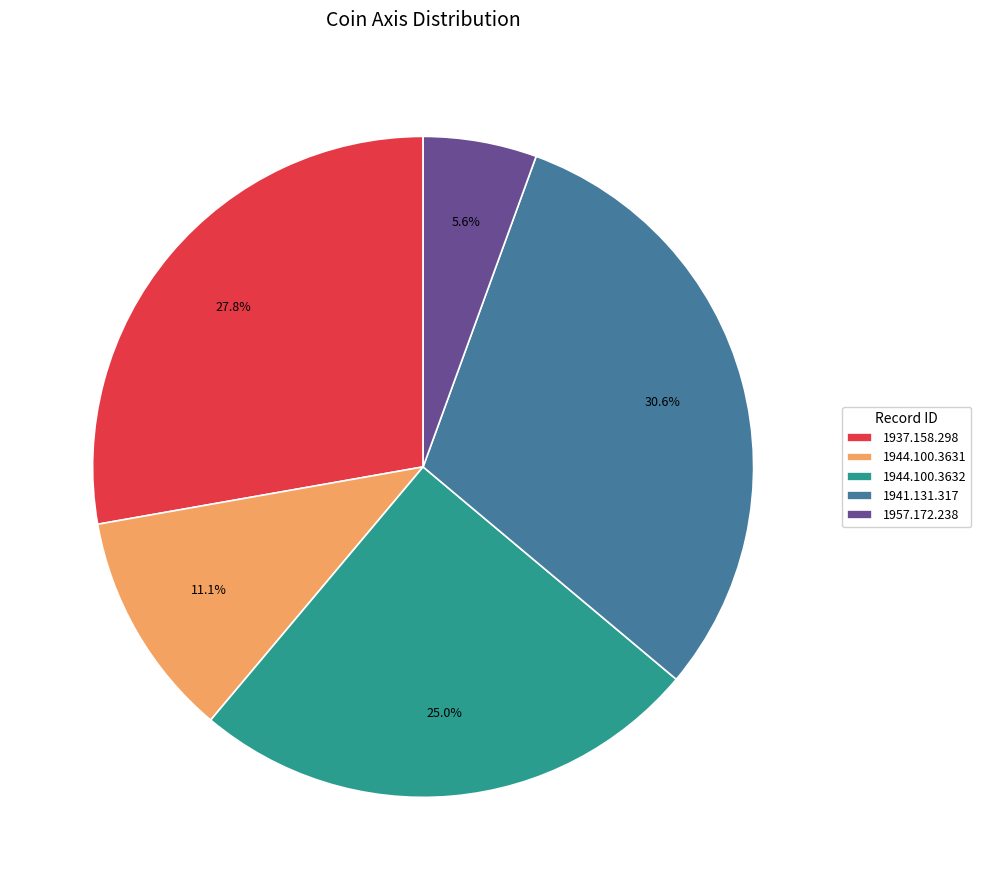

Count the number of slices in the pie.

5